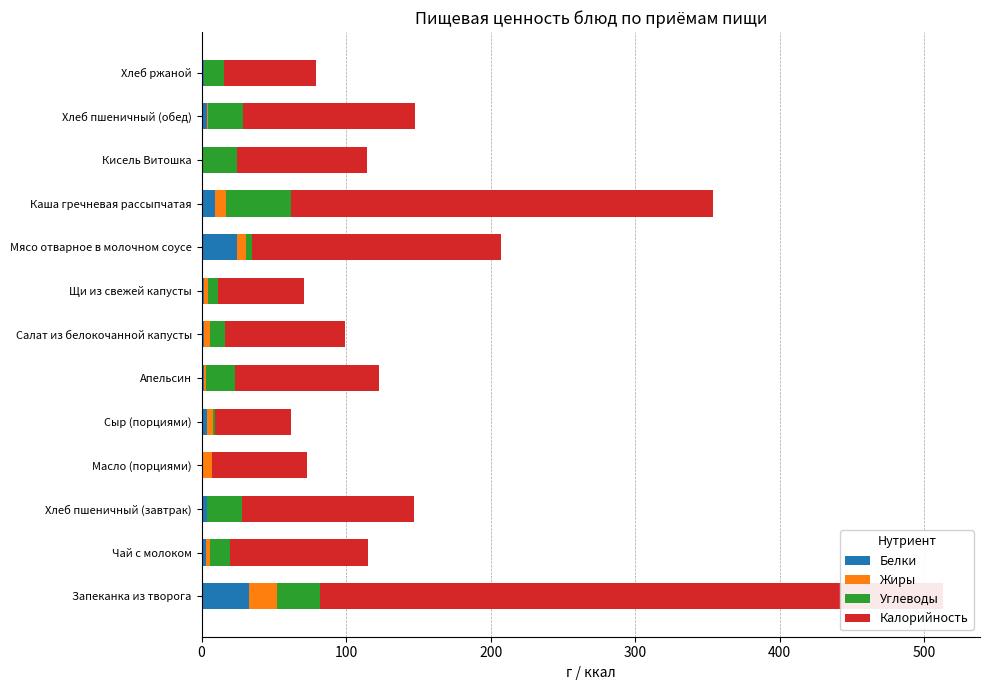

What is the greatest value displayed?

431.0